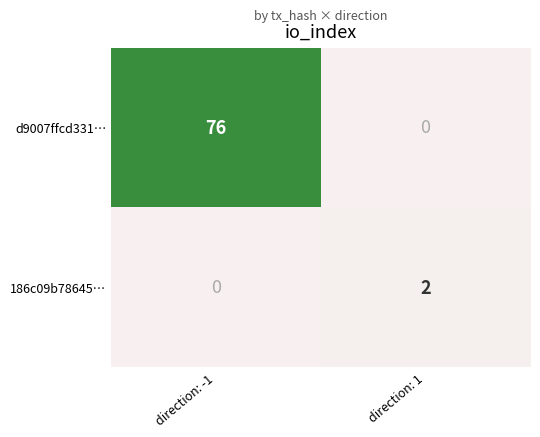

Reading left to right, what are all the values shown in this chart?

d9007ffcd331…: 76	0
186c09b78645…: 0	2